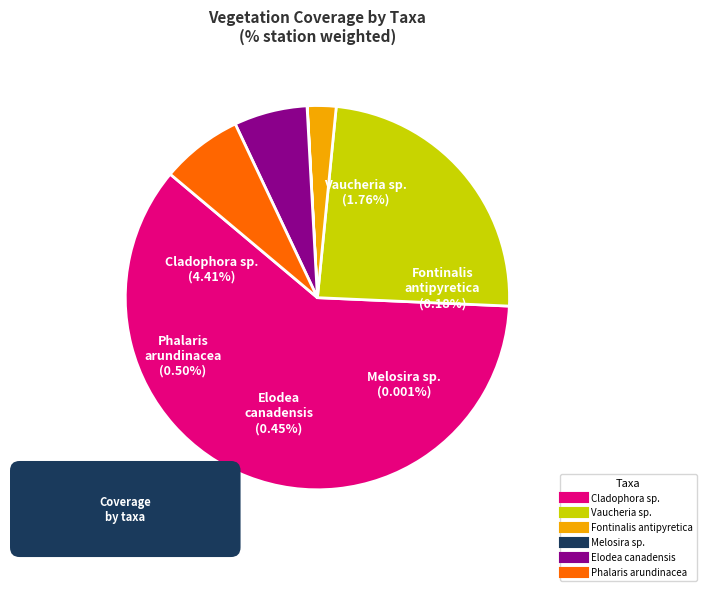

What is the change in value from Fontinalis antipyretica to Elodea canadensis?

+0.3